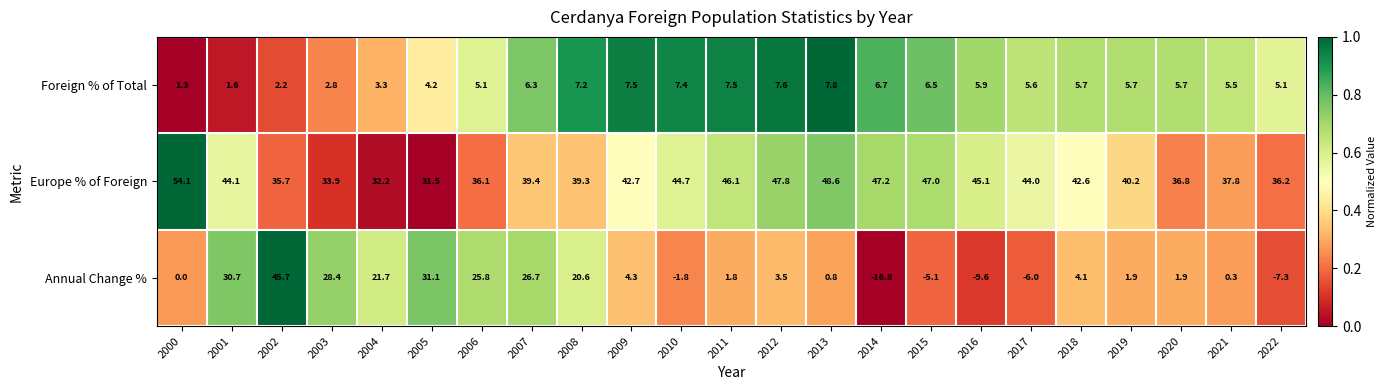

List the series in order of their peak value, lowest first.

Foreign % of Total, Annual Change %, Europe % of Foreign